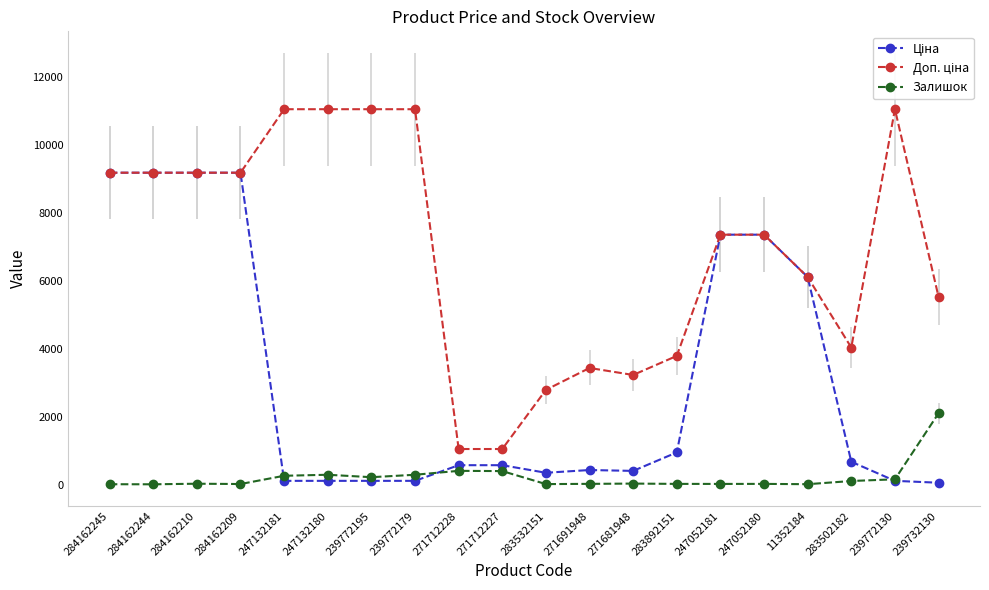

In Залишок, how many points are lower than both neighbors (excluding endpoints)?

6